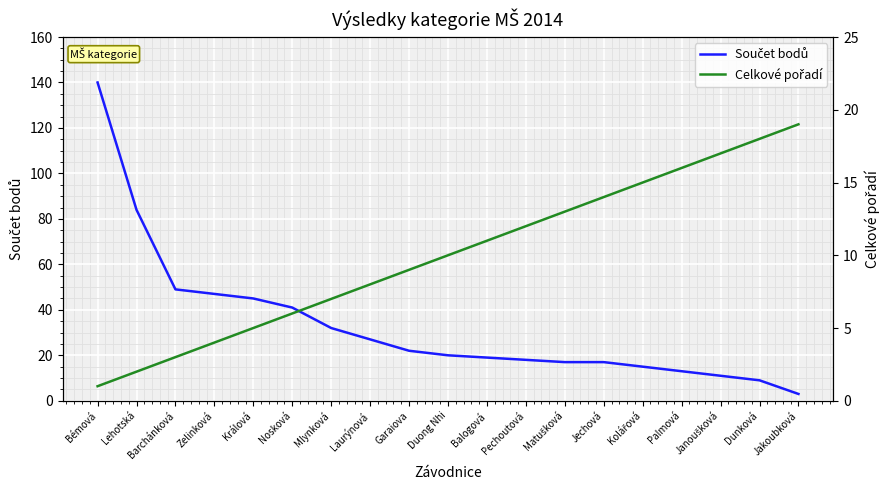

Reading left to right, what are all the values shown in this chart?

Součet bodů: Bémová=140	Lehotská=84	Barchánková=49	Zelinková=47	Králová=45	Nosková=41	Mlynková=32	Laurýnová=27	Garaiova=22	Duong Nhi=20	Balogová=19	Pechoutová=18	Matušková=17	Jechová=17	Kolářová=15	Palmová=13	Janoušková=11	Dunková=9	Jakoubková=3
Celkové pořadí: Bémová=1	Lehotská=2	Barchánková=3	Zelinková=4	Králová=5	Nosková=6	Mlynková=7	Laurýnová=8	Garaiova=9	Duong Nhi=10	Balogová=11	Pechoutová=12	Matušková=13	Jechová=14	Kolářová=15	Palmová=16	Janoušková=17	Dunková=18	Jakoubková=19